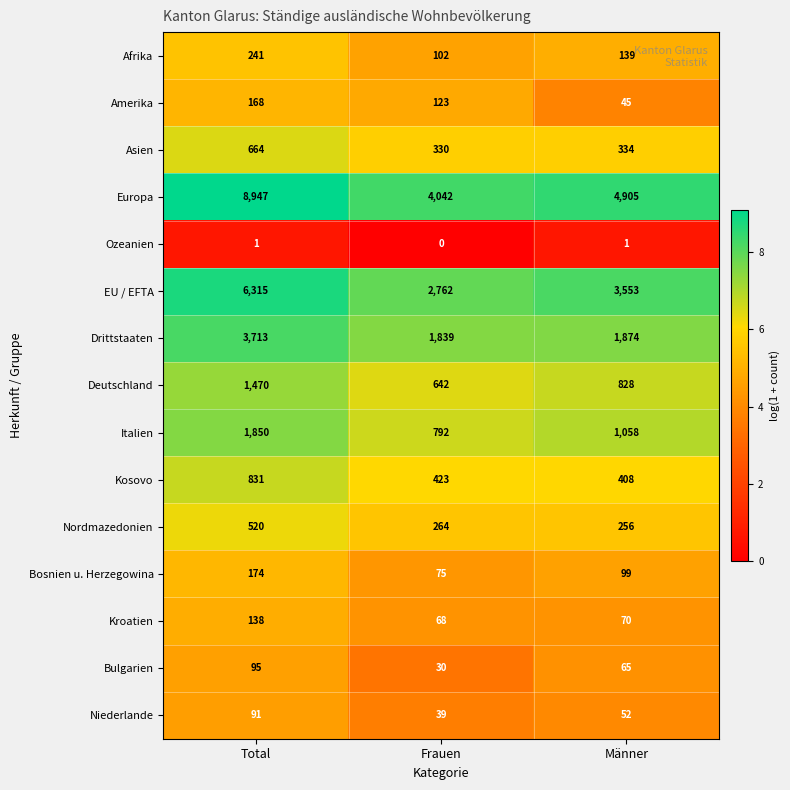

What is the highest value of the Amerika series?

168